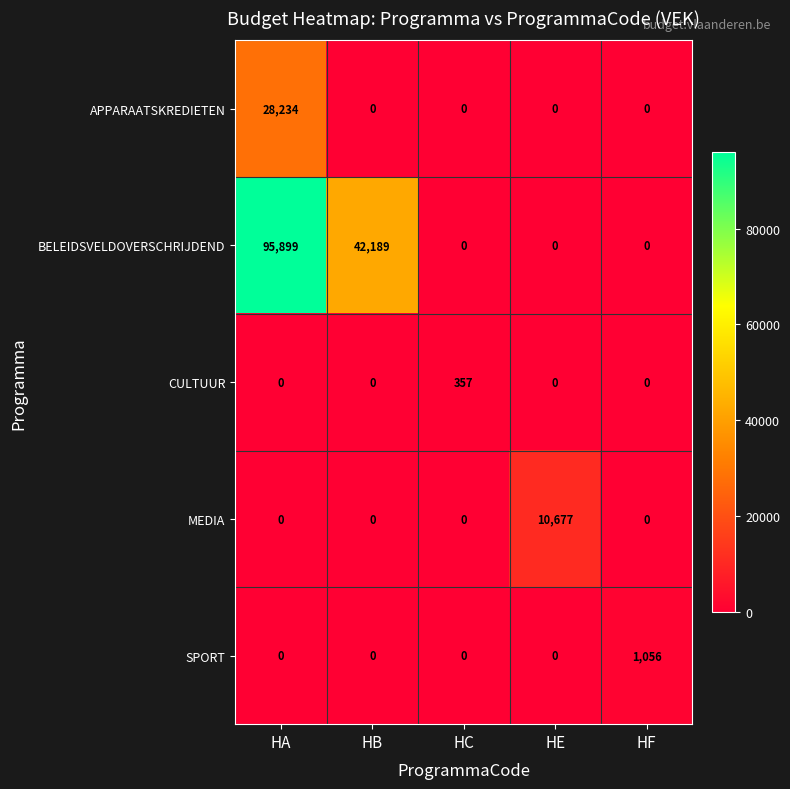

What is the average value of the BELEIDSVELDOVERSCHRIJDEND series?

27618